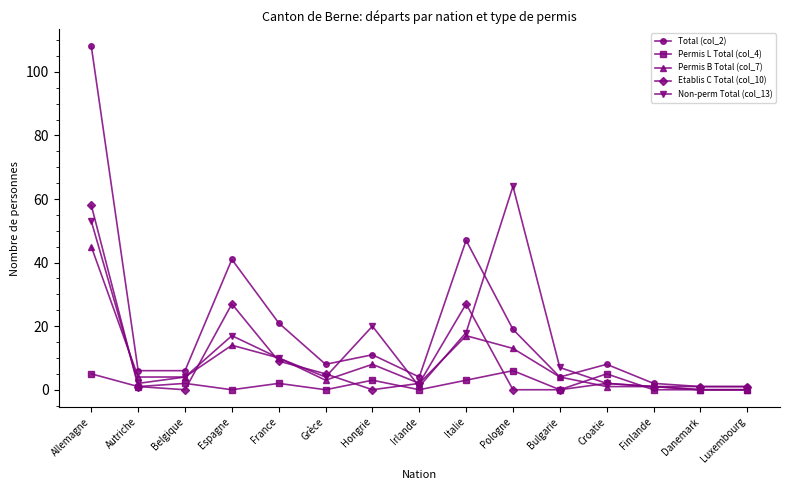

Does the chart have visible grid lines?

No